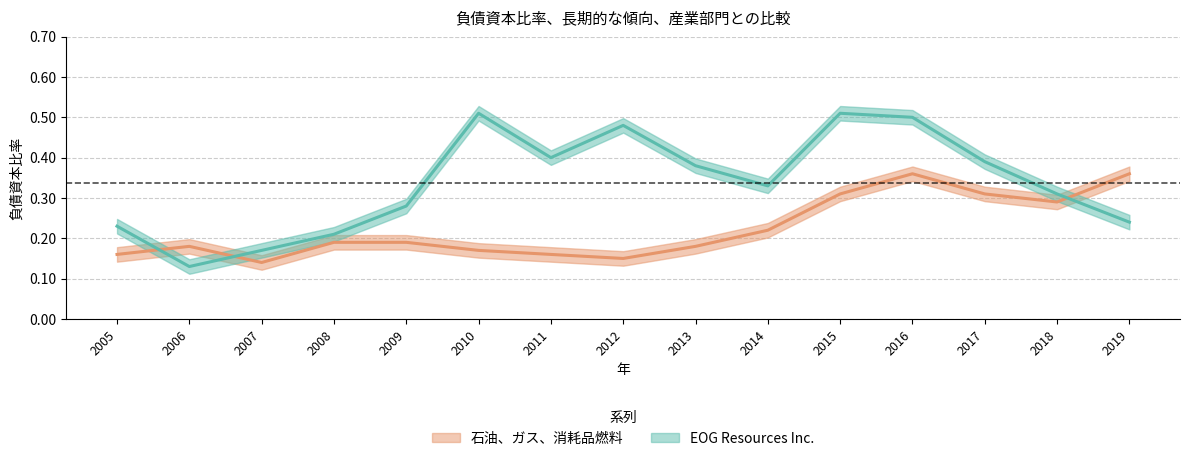

Rank the series at 2009 from highest to lowest value.

EOG Resources Inc., 石油、ガス、消耗品燃料